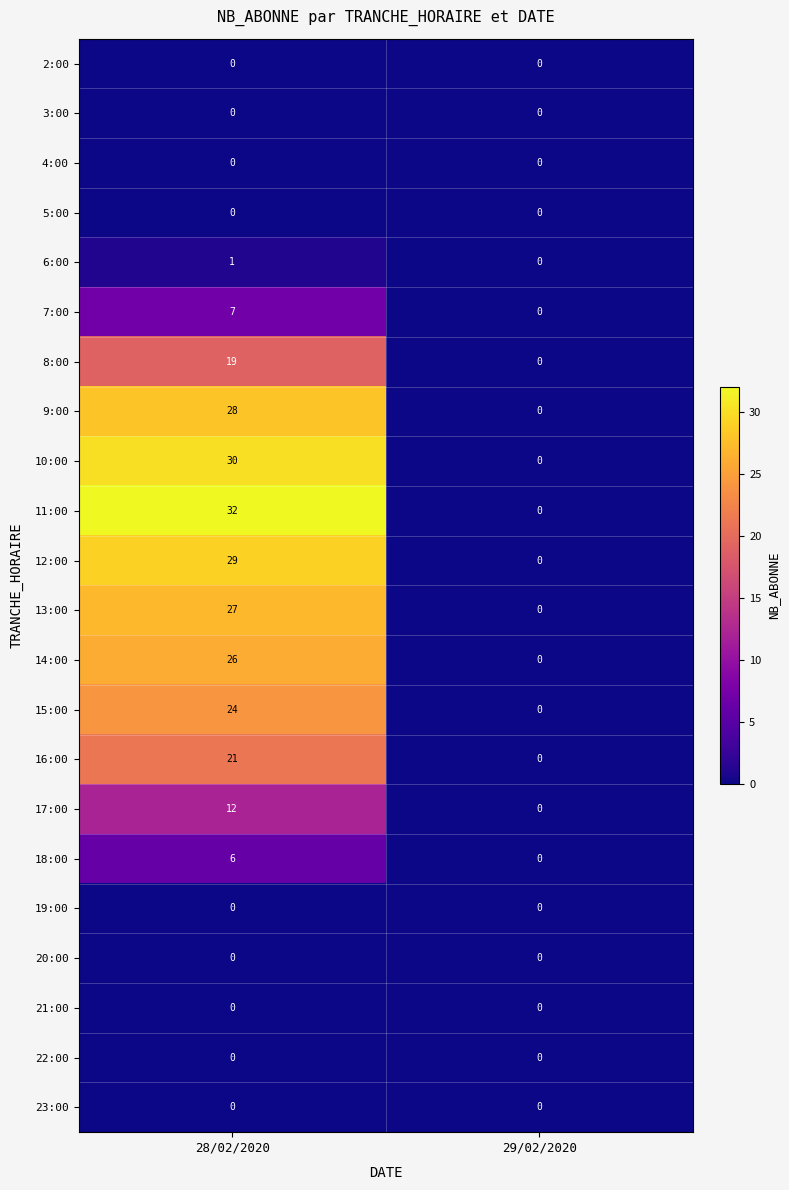

The value of 8:00 at 29/02/2020 is 0. True or false?

True